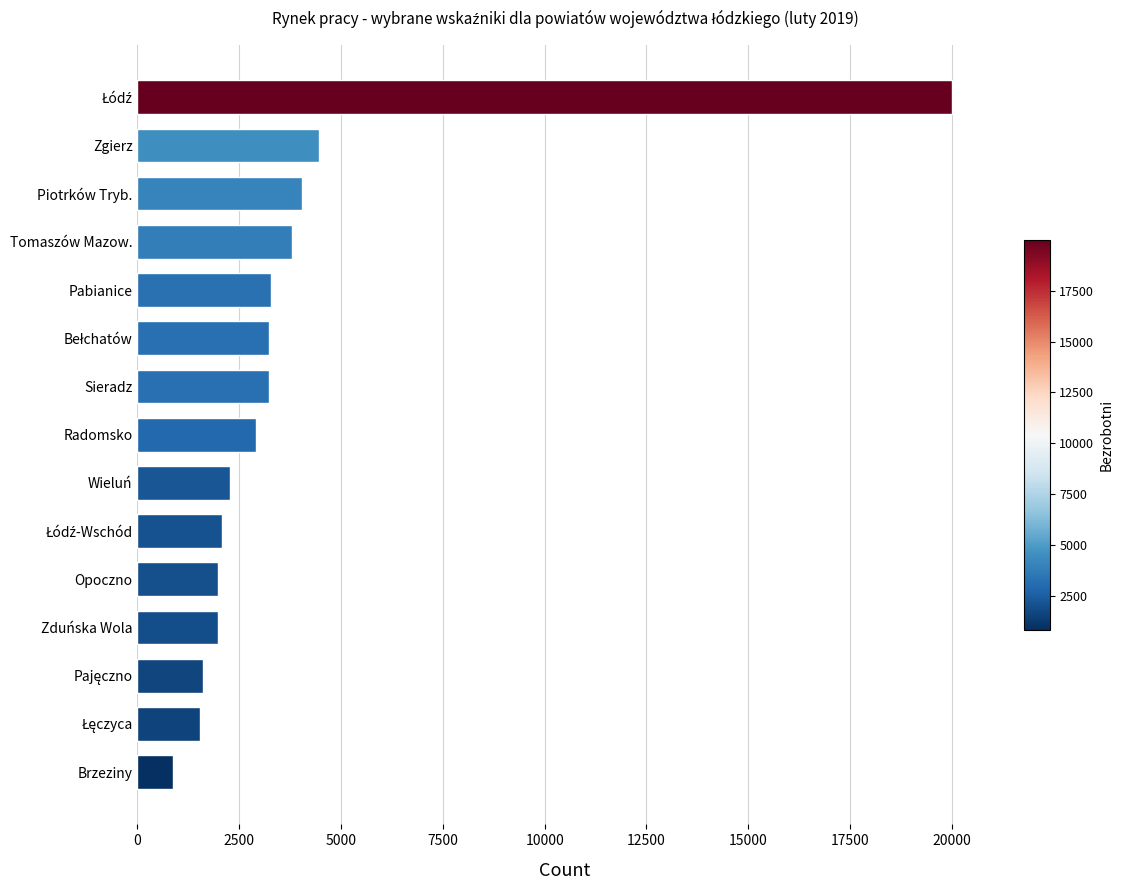

What is the difference between the maximum and minimum values?

19129